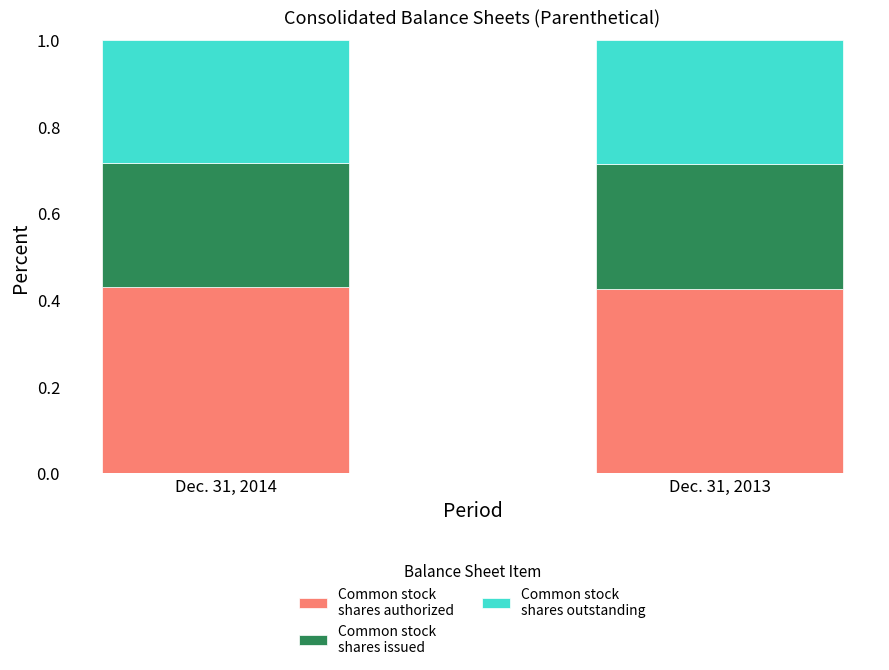

What is the total value across all series at Dec. 31, 2014?

1.0